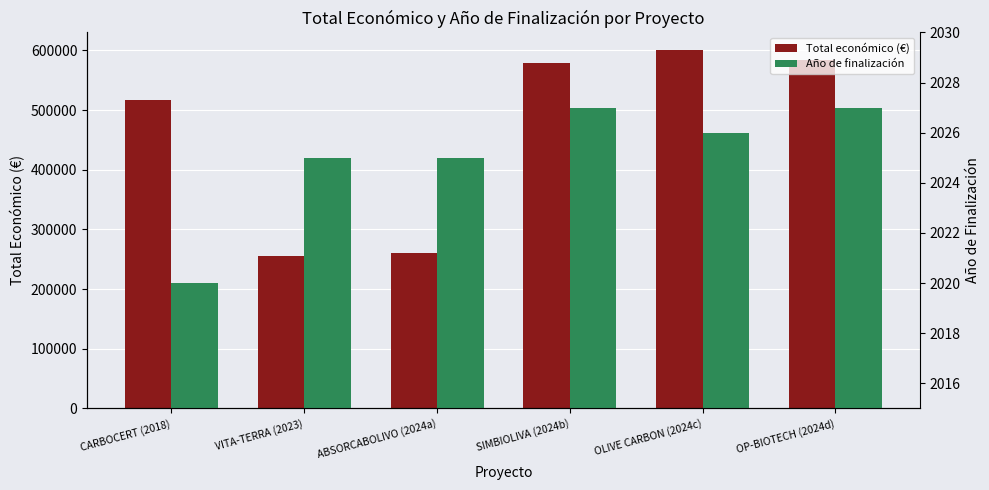

At which label does Total económico (€) first exceed 579152?

OLIVE CARBON (2024c)